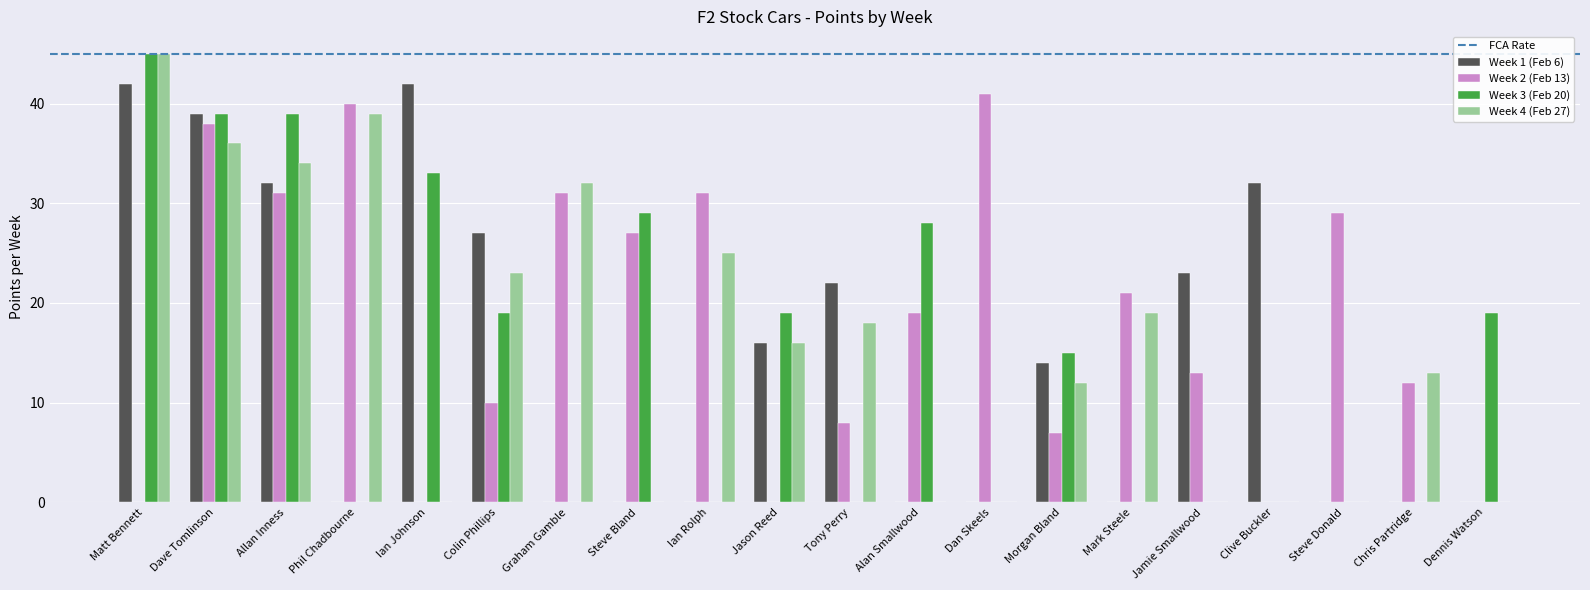

Reading left to right, what are all the values shown in this chart?

Week 1 (Feb 6): 42	39	32	0	42	27	0	0	0	16	22	0	0	14	0	23	32	0	0	0
Week 2 (Feb 13): 0	38	31	40	0	10	31	27	31	0	8	19	41	7	21	13	0	29	12	0
Week 3 (Feb 20): 45	39	39	0	33	19	0	29	0	19	0	28	0	15	0	0	0	0	0	19
Week 4 (Feb 27): 45	36	34	39	0	23	32	0	25	16	18	0	0	12	19	0	0	0	13	0